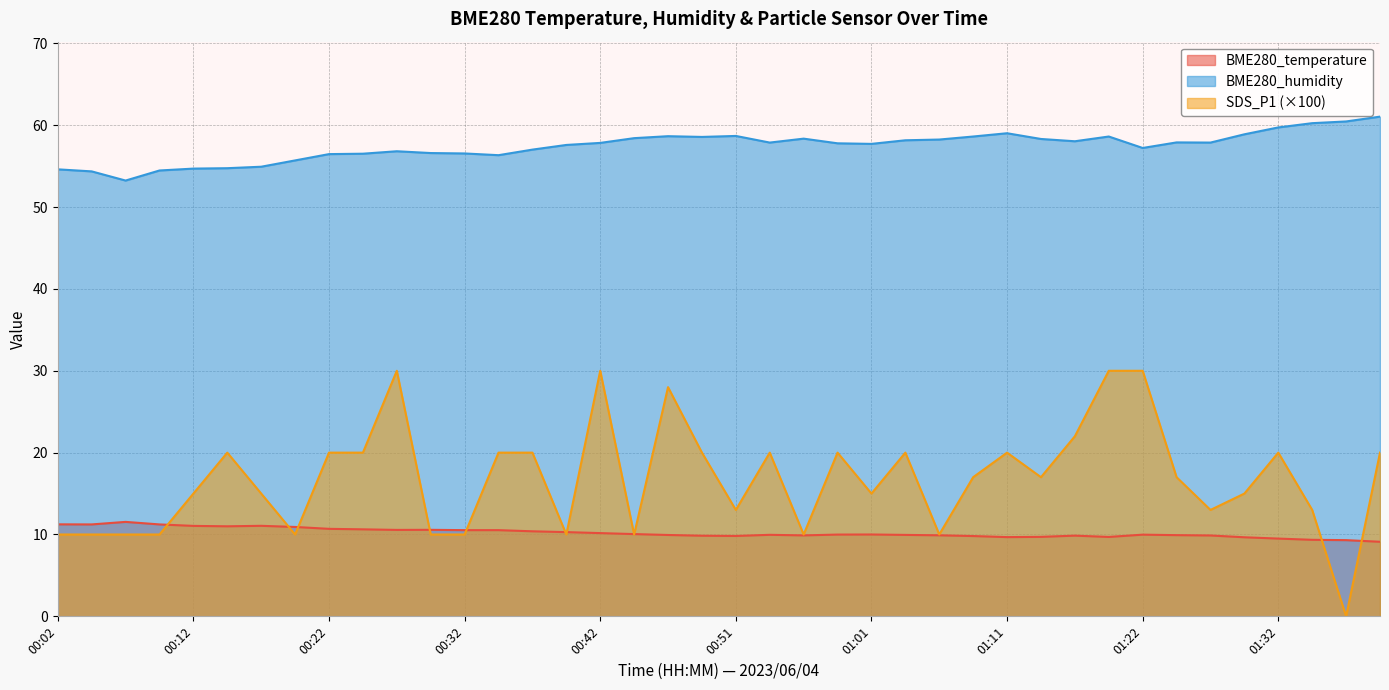

What position from the right is 00:39?

25